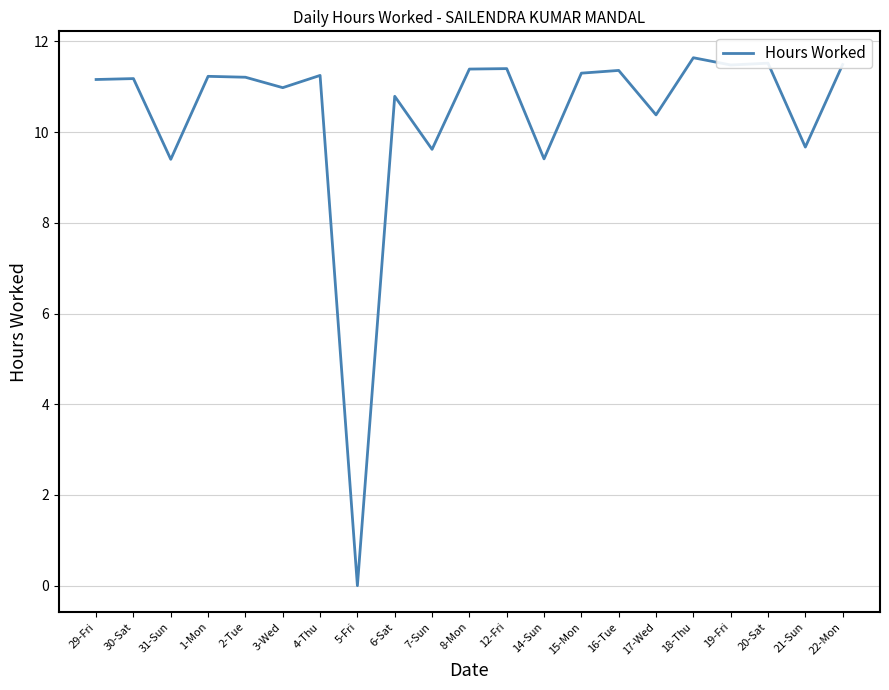

How many series are shown in this chart?

1